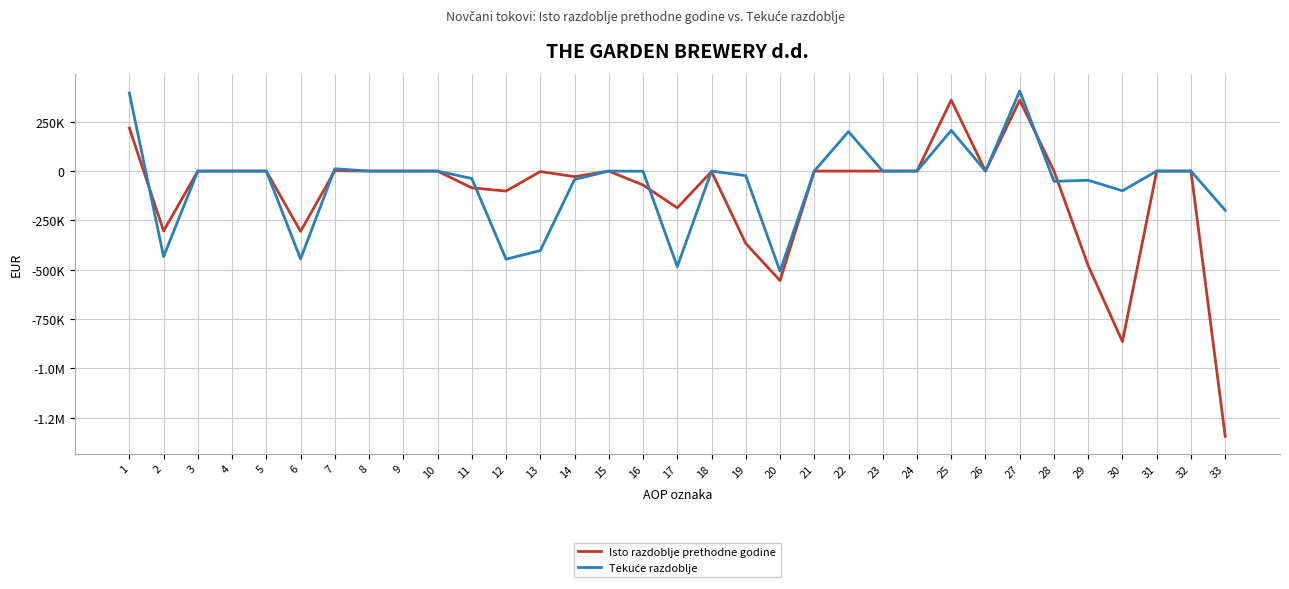

In Tekuće razdoblje, how many points are higher than both neighbors (excluding endpoints)?

7